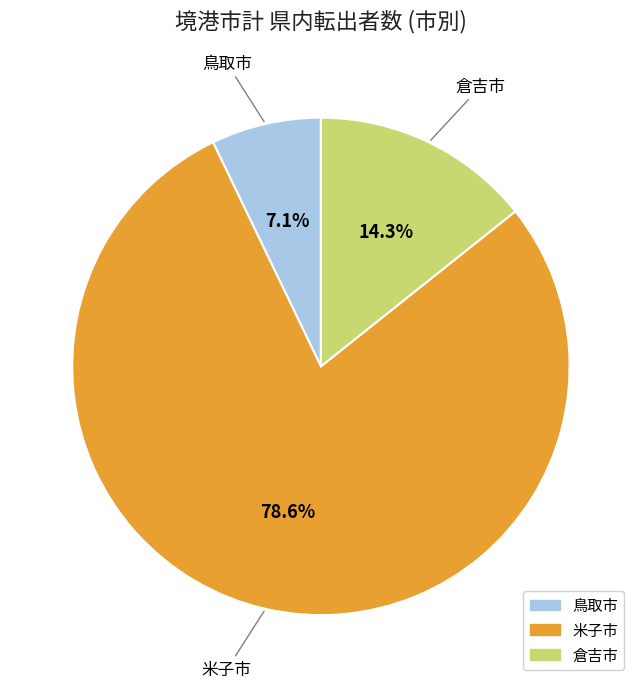

To the nearest percent, what portion does 倉吉市 represent?

14%